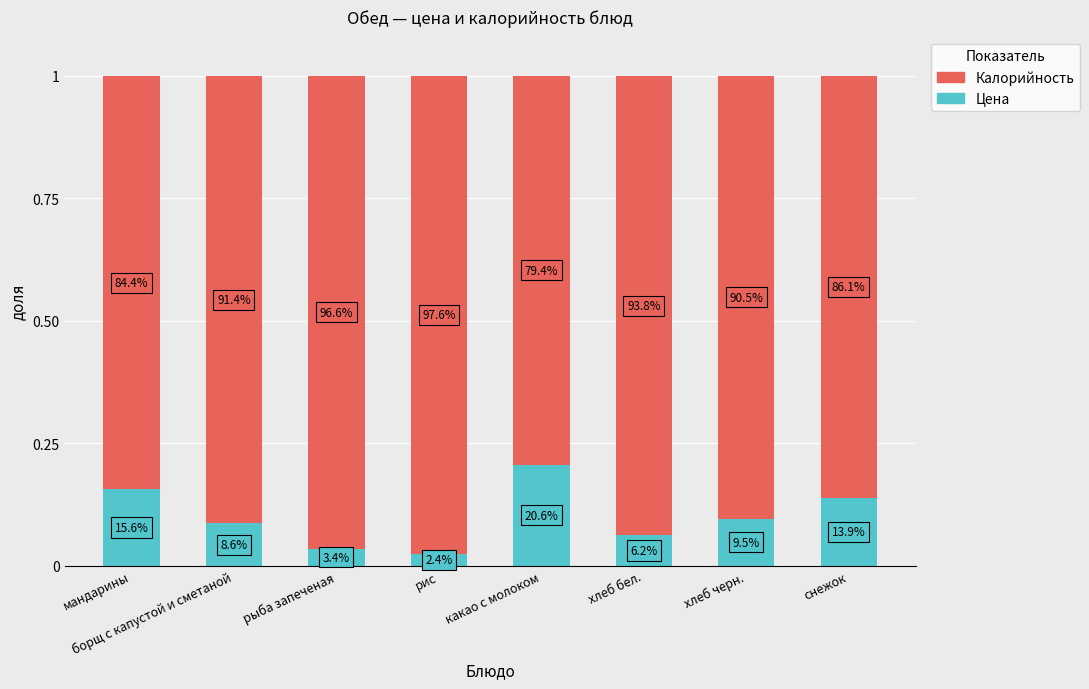

Are the bars horizontal?

No